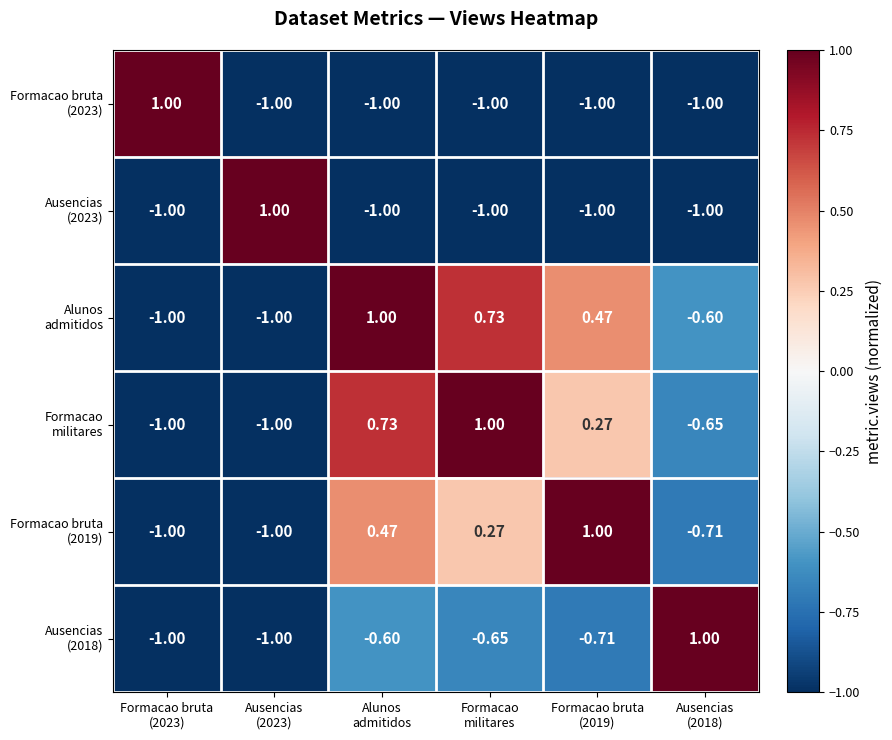

At how many categories does at least one series exceed 0?

6